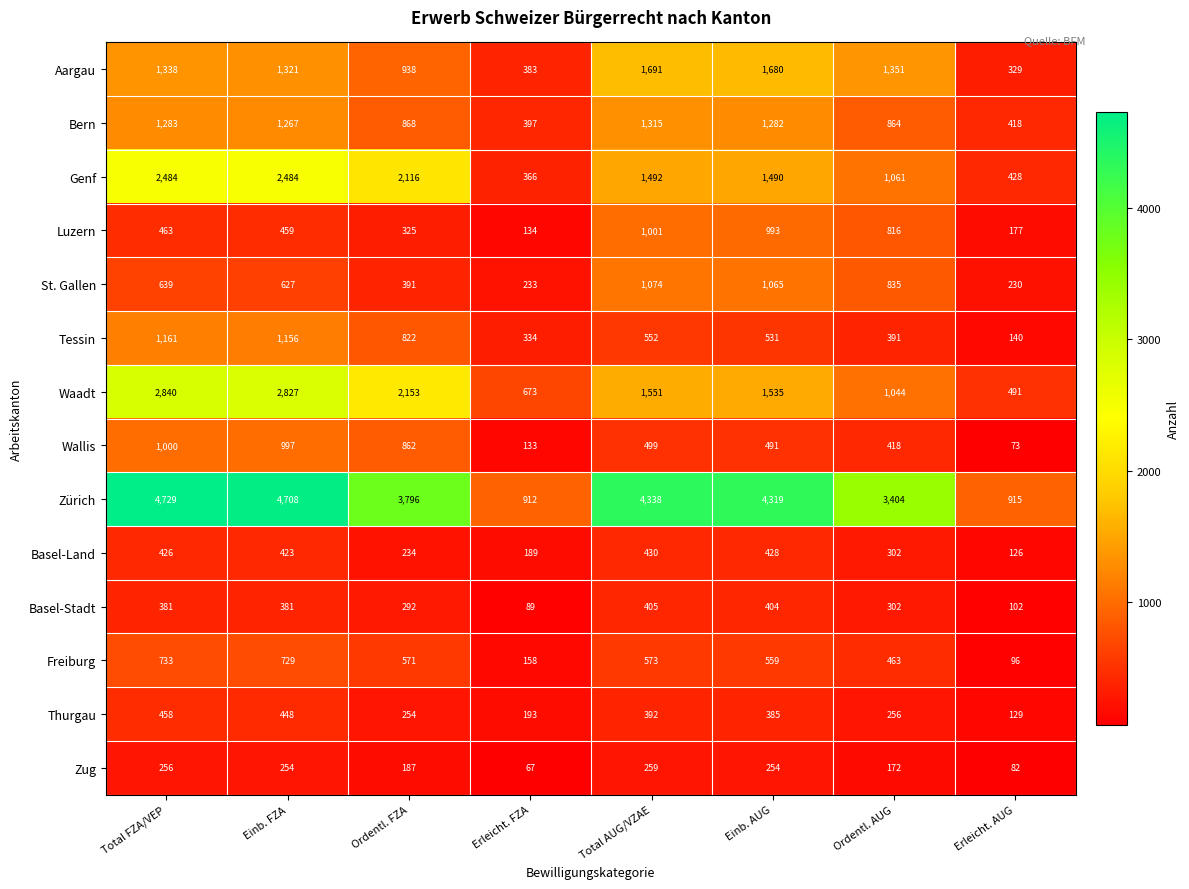

What is the approximate value of Luzern at Erleicht. AUG?

177